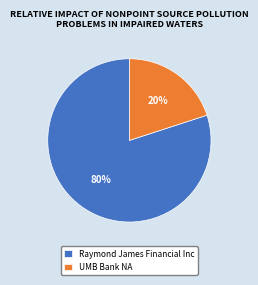

To the nearest percent, what is the average slice percentage?

50%